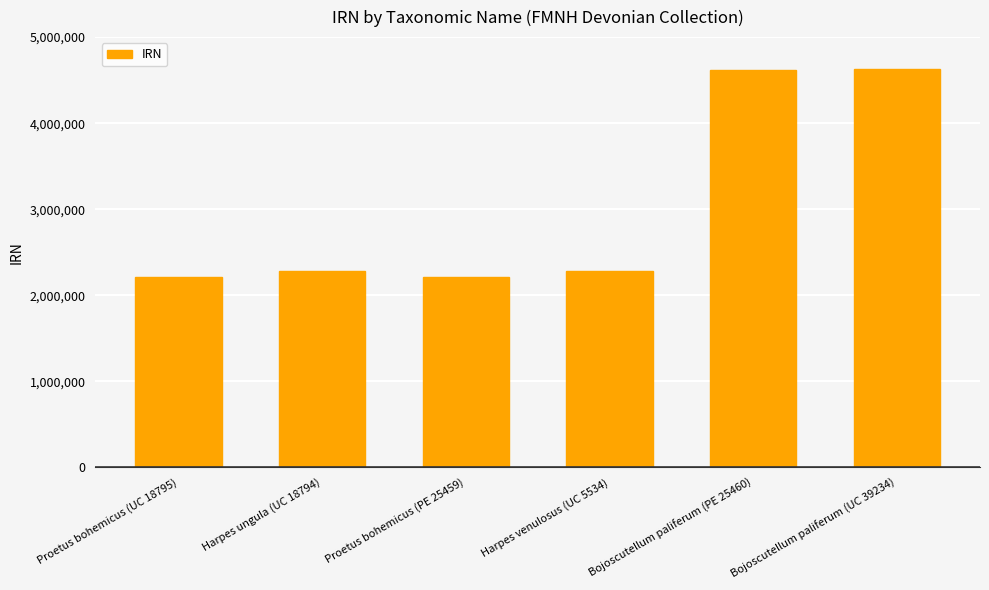

What is the maximum value shown in the chart?

4623599